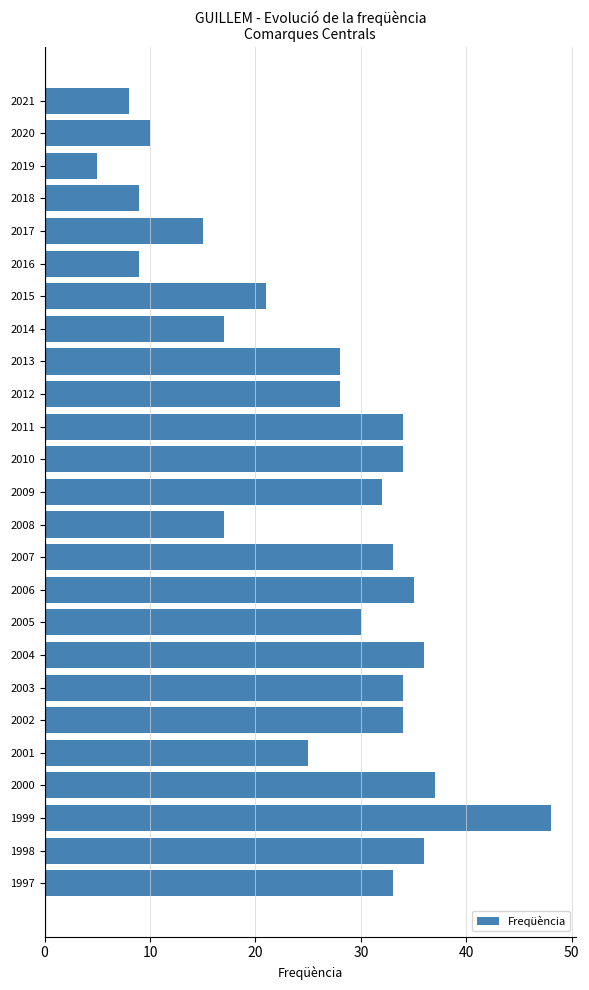

Which has a higher value, 2013 or 2004?

2004